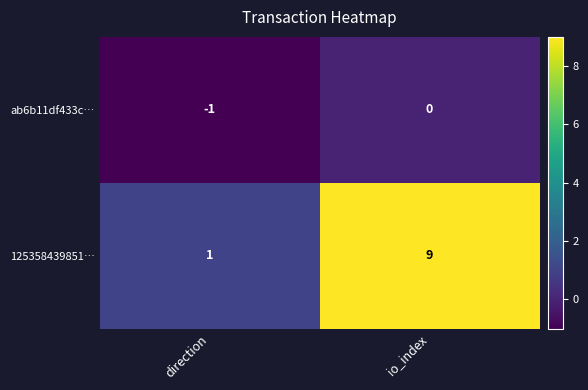

Is it true that ab6b11df433c… equals -1 at direction?

True